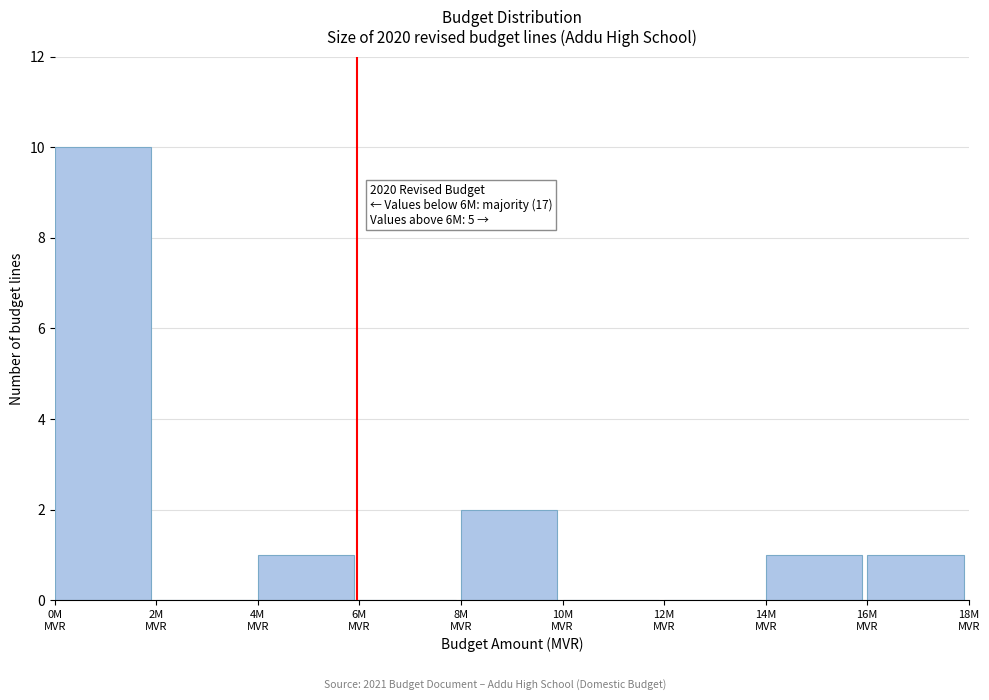

What is the sum of all values?

15